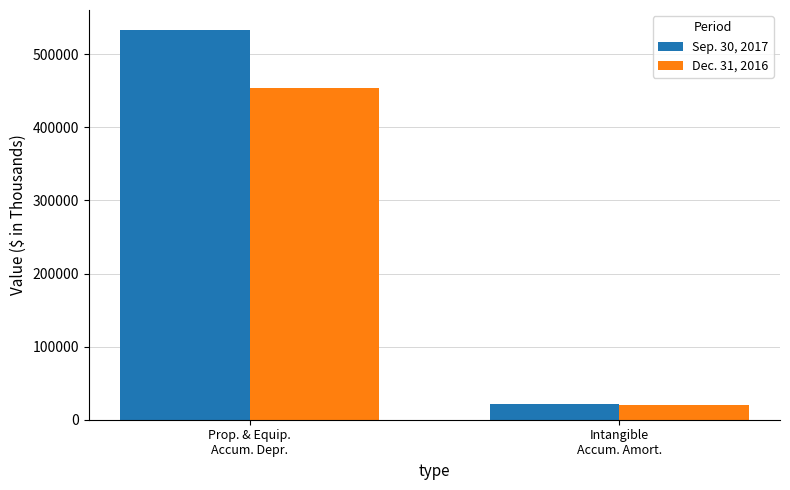

What are all the series names shown in the legend?

Sep. 30, 2017, Dec. 31, 2016